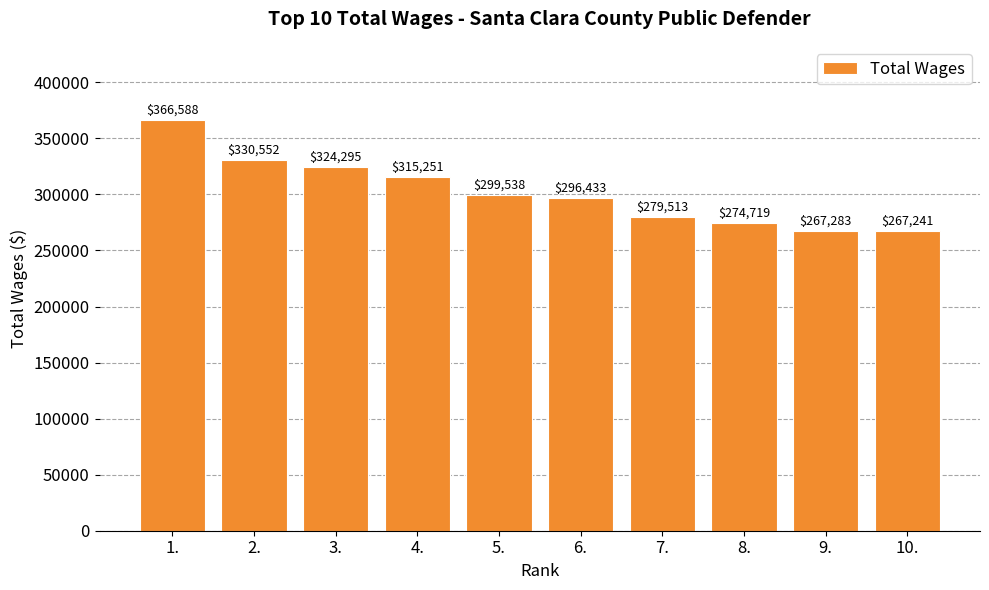

List the labels in order of value, largest first.

1., 2., 3., 4., 5., 6., 7., 8., 9., 10.